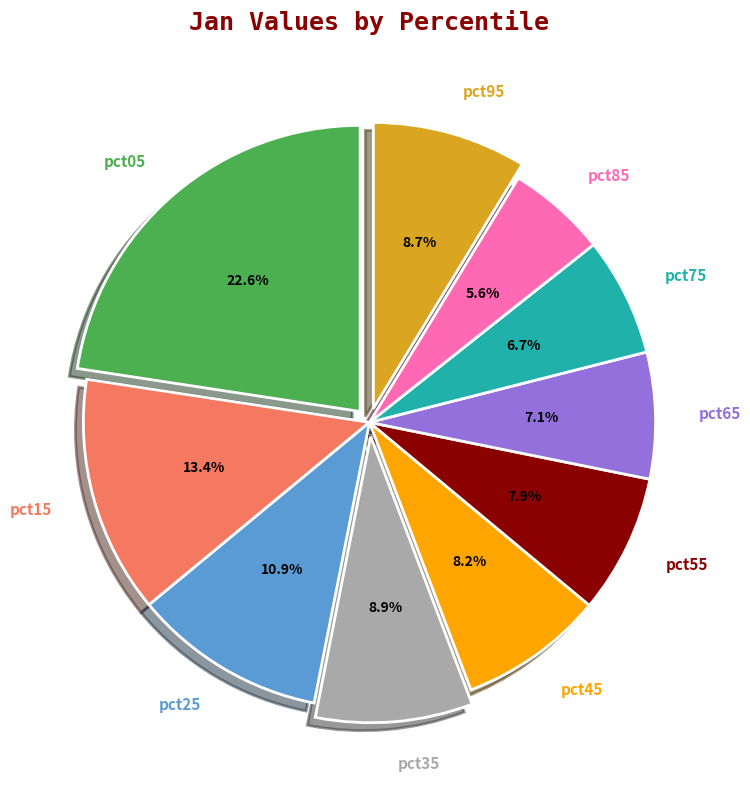

Does pct95 represent more than half of the total?

No